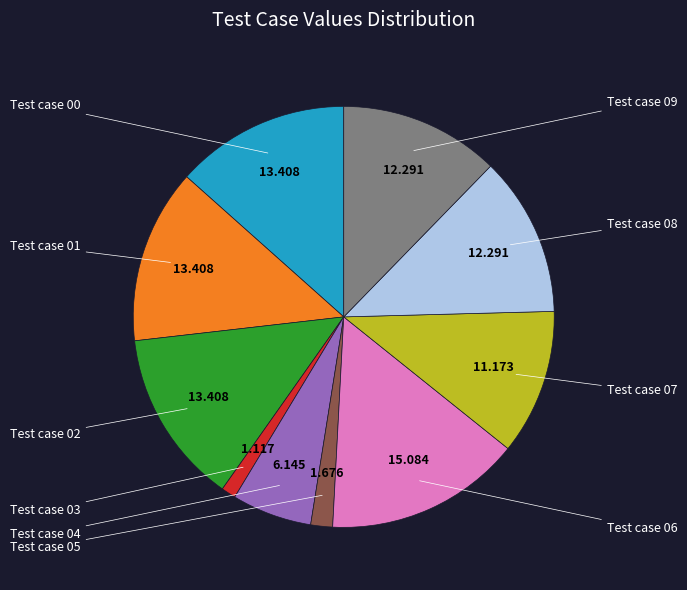

Which category has the smallest portion of the pie?

Test case 03